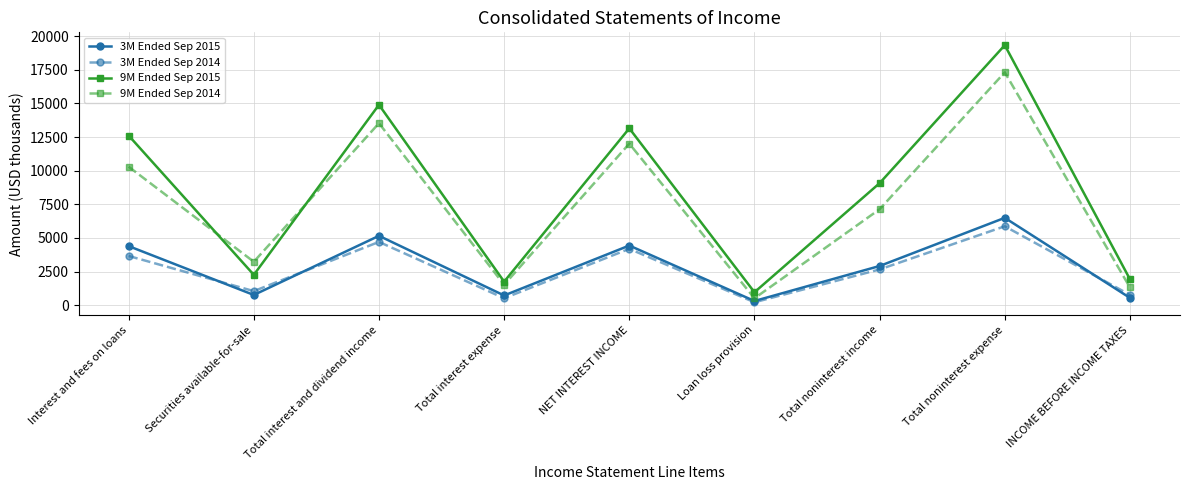

What is the value of the 9M Ended Sep 2014 point at the 4th from the left?

1517